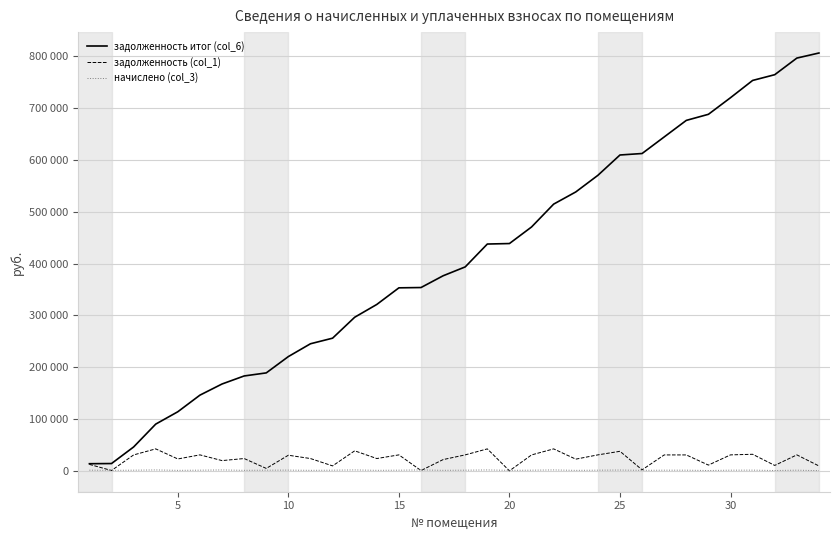

Does the chart have visible grid lines?

Yes